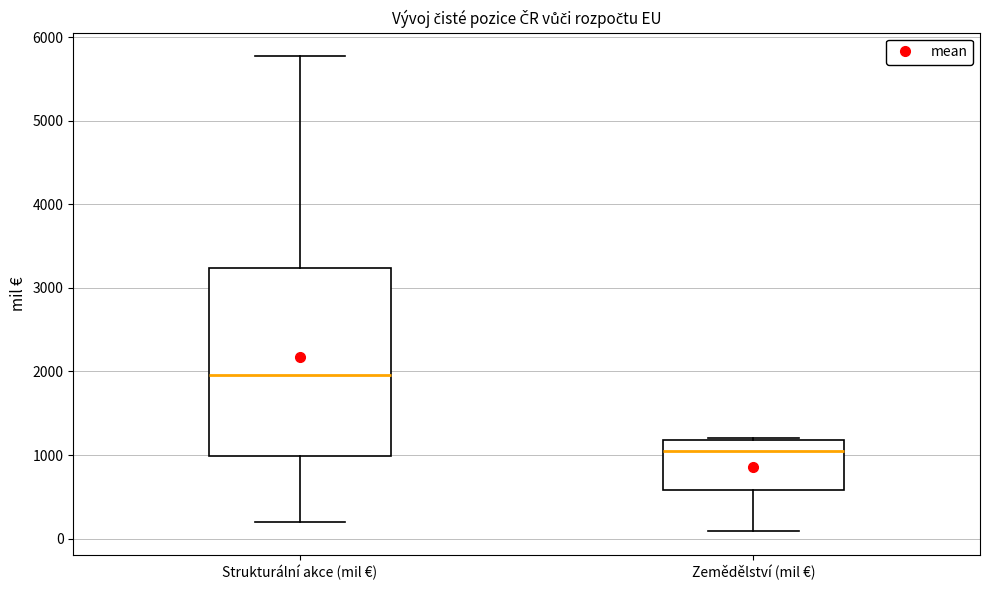

Reading left to right, transcribe this box plot: for each box, give where its median line is, the range the box spans, and where its two whiskers end, as read against the y-axis. The values are not printed on the chart, so give them approximately, as read against the axis.

Strukturální akce (mil €): median 2000, box 1000 to 3200, whiskers 200 to 5800
Zemědělství (mil €): median 1000, box 600 to 1200, whiskers 100 to 1200